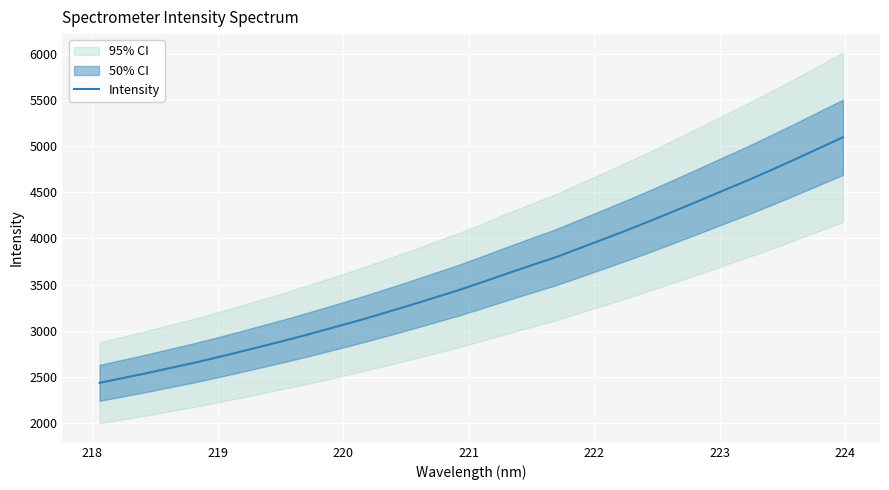

What is the maximum value for Intensity?

5094.5